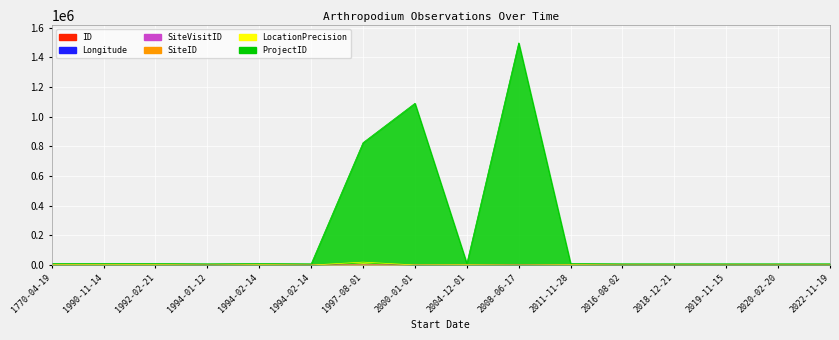

At which label does LocationPrecision first exceed 1041?

1770-04-19